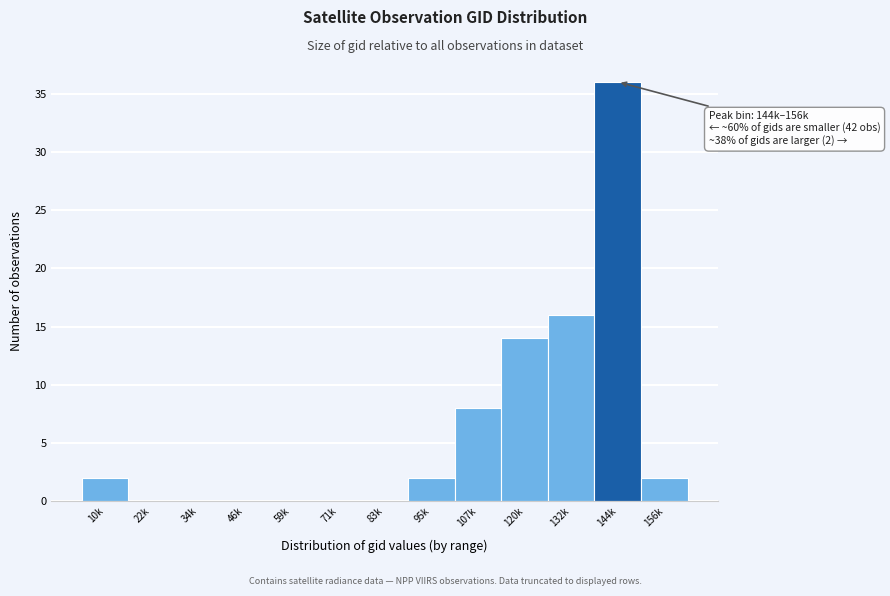

Reading right to left, extract all data points from this chart.

156k=2	144k=36	132k=16	120k=14	107k=8	95k=2	83k=0	71k=0	59k=0	46k=0	34k=0	22k=0	10k=2